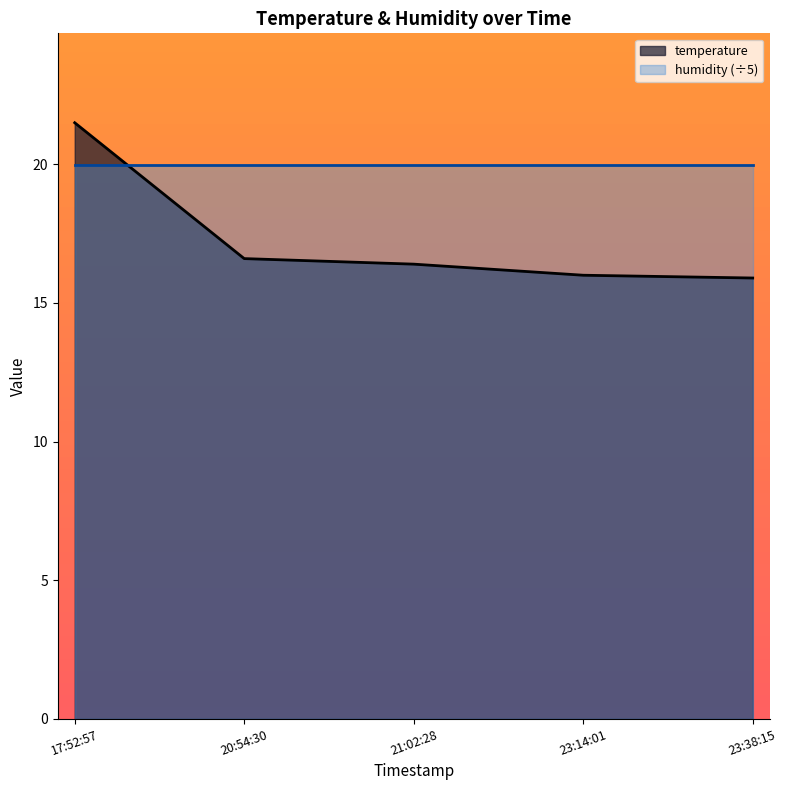

What position from the left is 23:14:01?

4